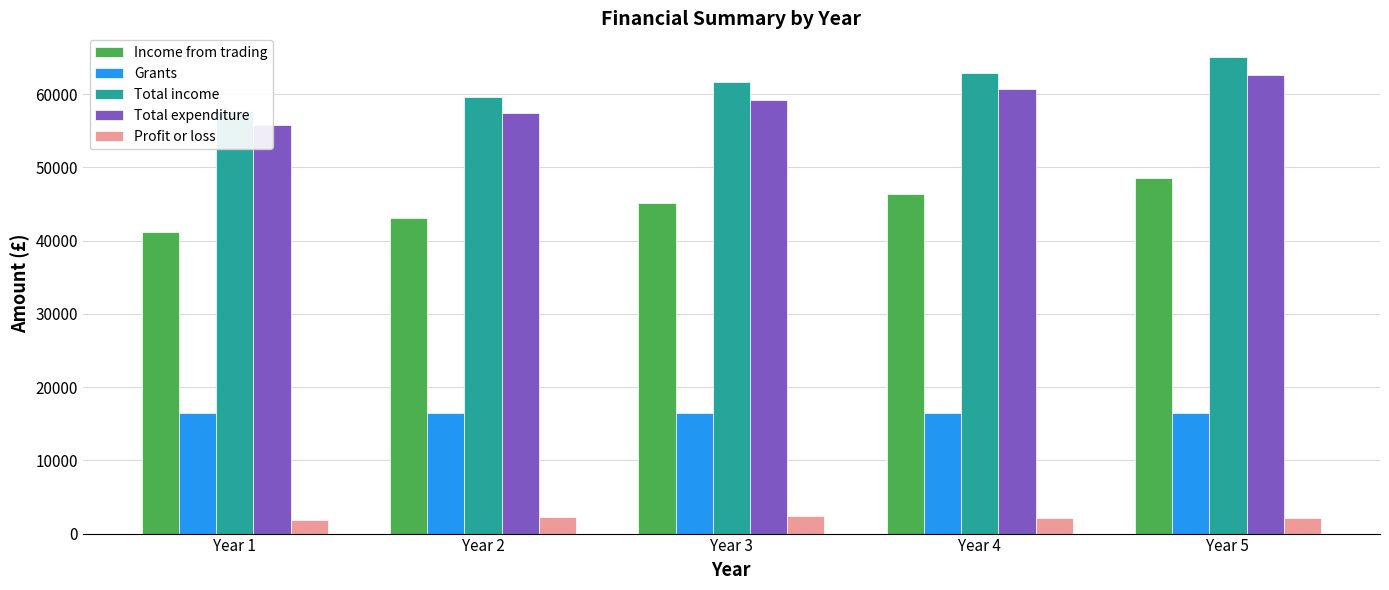

How many bars are there in total?

25